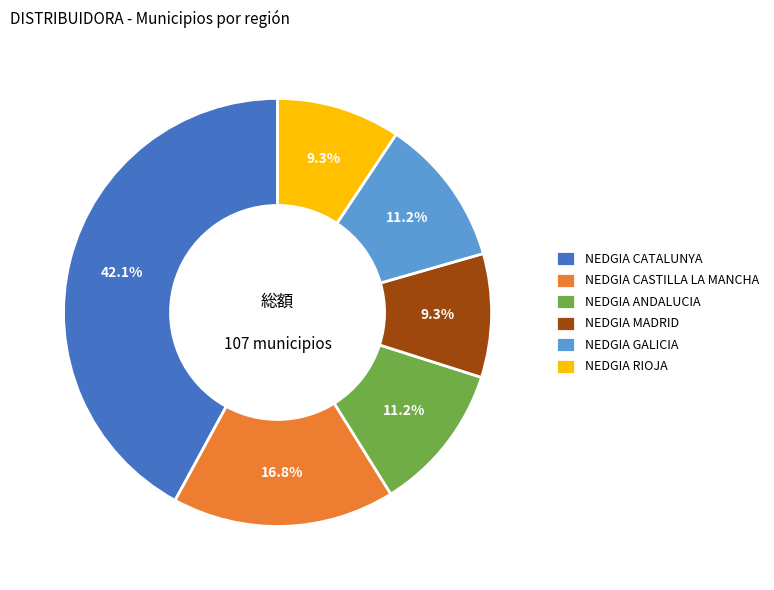

What is the largest slice in the pie chart?

NEDGIA CATALUNYA